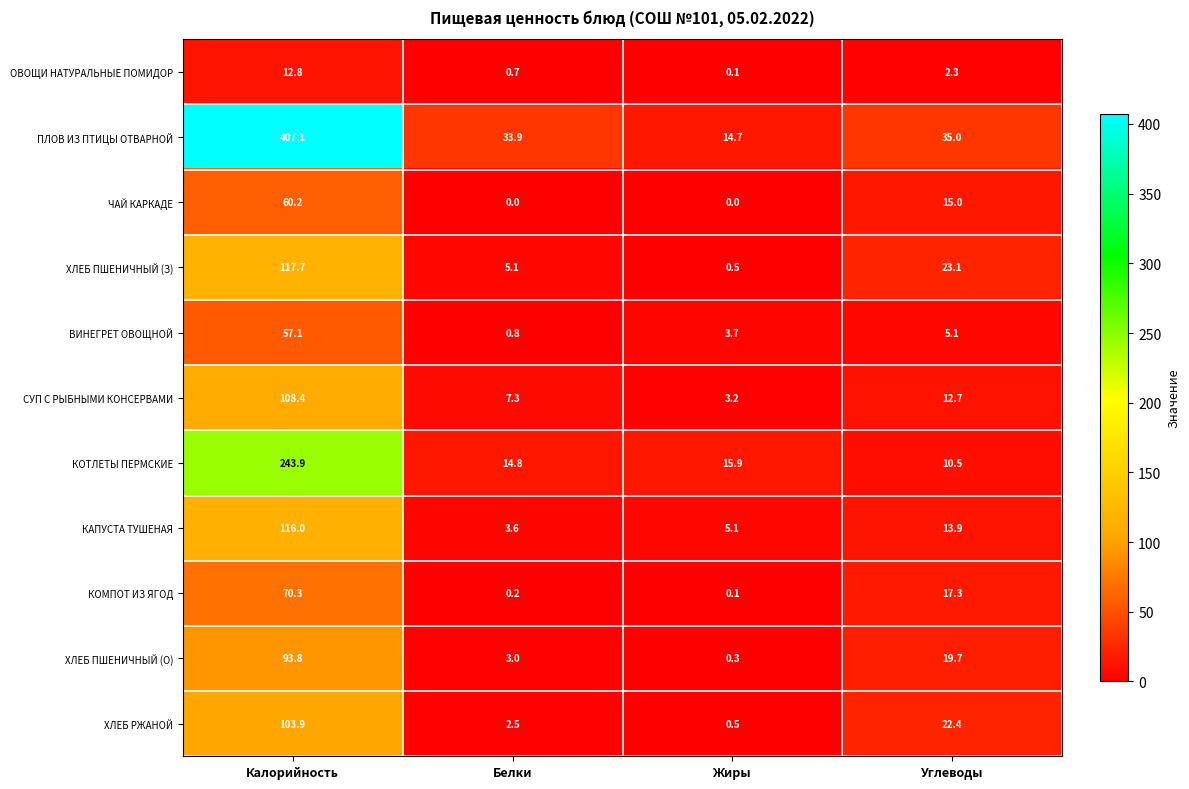

What is the average value of the ЧАЙ КАРКАДЕ series?

18.8